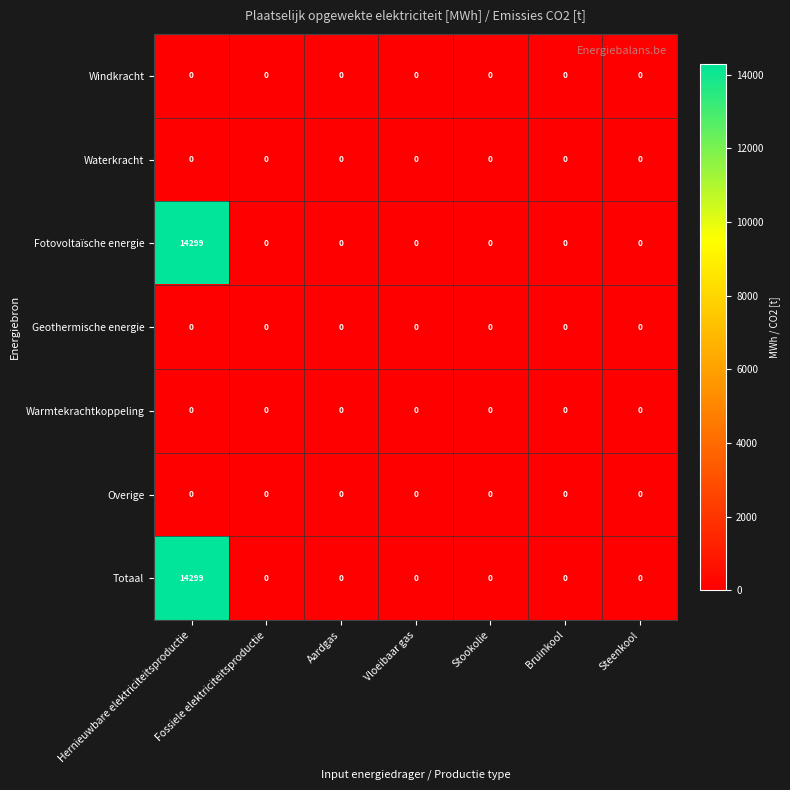

True or false: Totaal has a value of 0 at Stookolie.

True